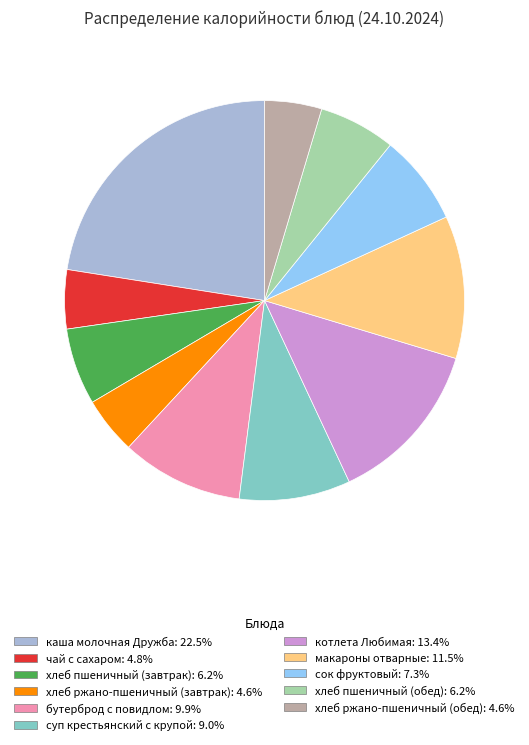

What is the largest slice in the pie chart?

каша молочная Дружба